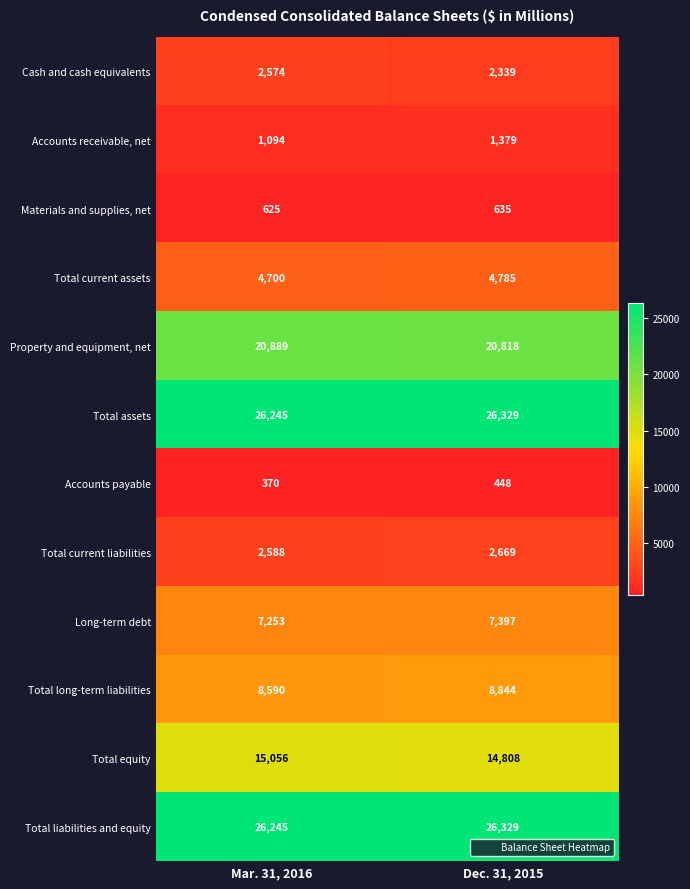

Reading left to right, list all the values displayed in this chart.

Cash and cash equivalents: 2574	2339
Accounts receivable, net: 1094	1379
Materials and supplies, net: 625	635
Total current assets: 4700	4785
Property and equipment, net: 20889	20818
Total assets: 26245	26329
Accounts payable: 370	448
Total current liabilities: 2588	2669
Long-term debt: 7253	7397
Total long-term liabilities: 8590	8844
Total equity: 15056	14808
Total liabilities and equity: 26245	26329